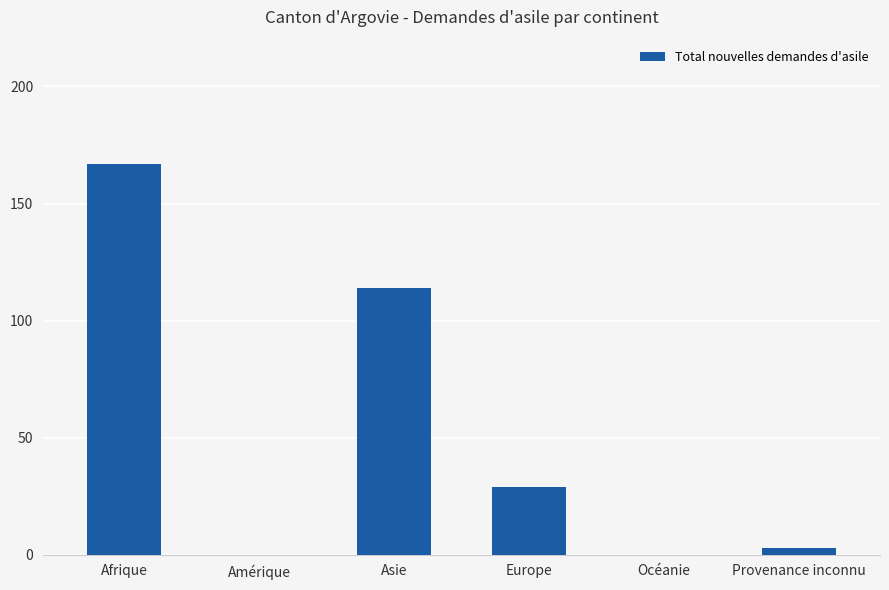

At which category does the chart reach its peak across all series?

Afrique